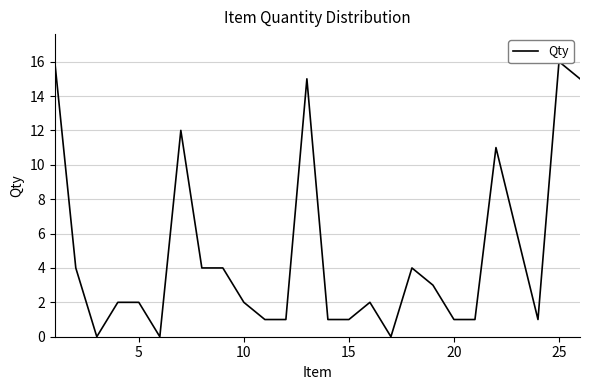

True or false: the data has more than 1 interior local peaks.

True